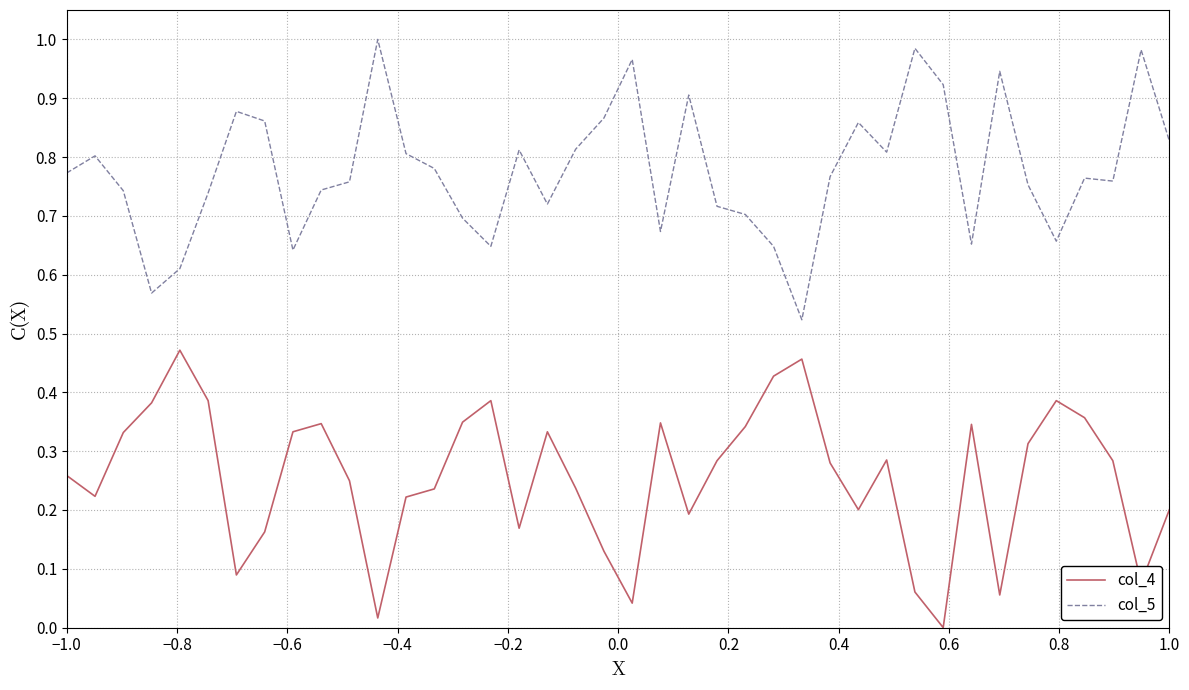

List the series in order of their overall mean, lowest first.

col_4, col_5